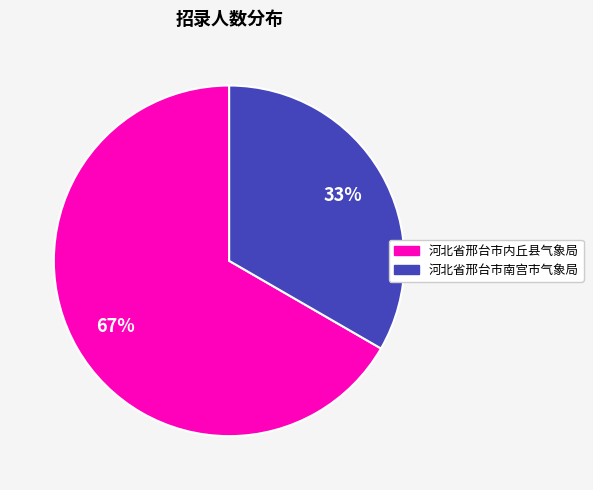

Between 河北省邢台市内丘县气象局 and 河北省邢台市南宫市气象局, which is larger?

河北省邢台市内丘县气象局